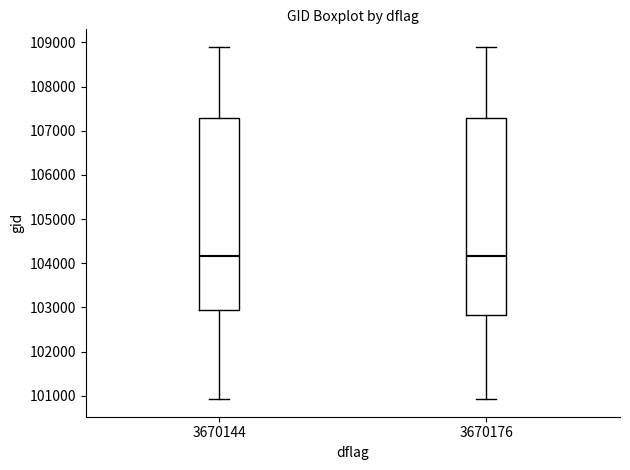

Reading left to right, read every box against the y-axis: the position of its median line, the range the box covers, and the ends of its whiskers. The values are not printed on the chart, so give them approximately, as read against the axis.

3670144: median 104200, box 102900 to 107300, whiskers 100900 to 108900
3670176: median 104200, box 102800 to 107300, whiskers 100900 to 108900